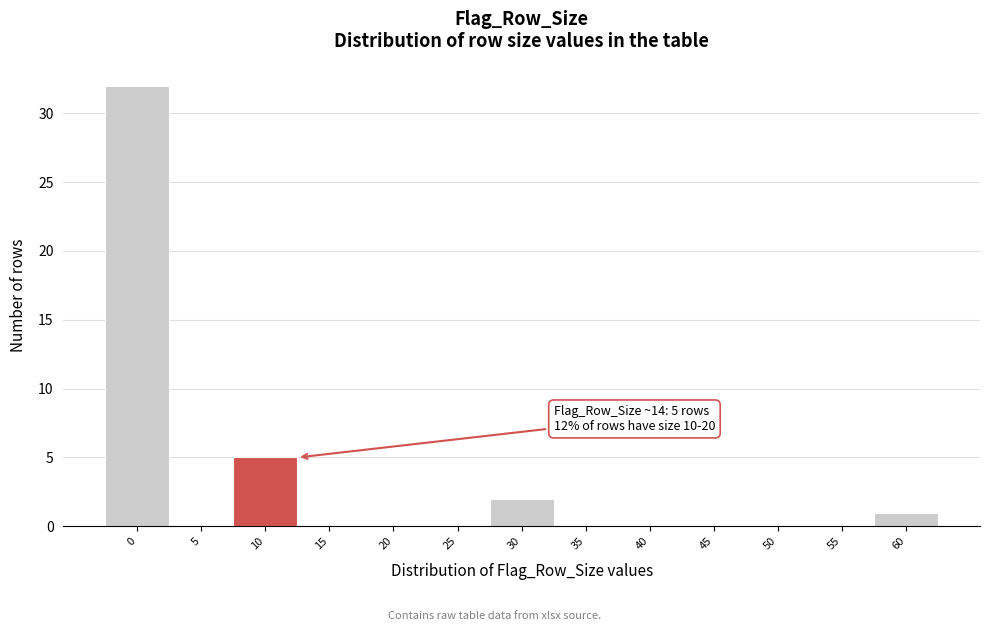

Reading left to right, transcribe all the data shown in this chart.

0=32	5=0	10=5	15=0	20=0	25=0	30=2	35=0	40=0	45=0	50=0	55=0	60=1